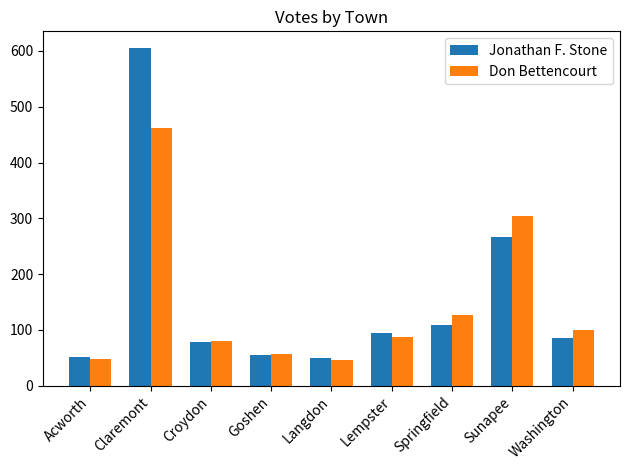

What is the difference between the second highest and second lowest values in the Don Bettencourt series?

257